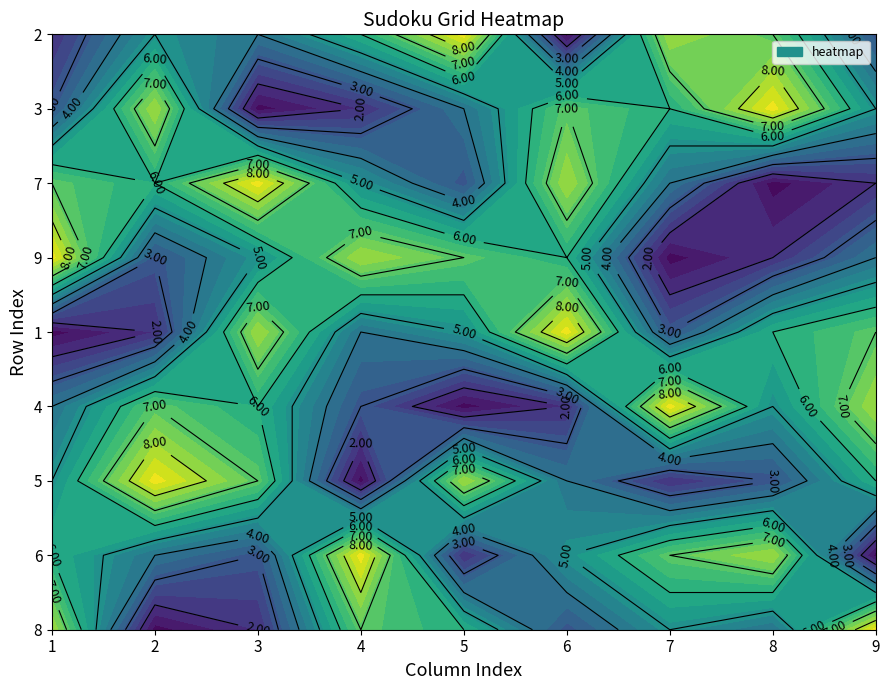

List the labels in order of 6 value, largest first.

4, 6, 7, 5, 1, 2, 0, 3, 8